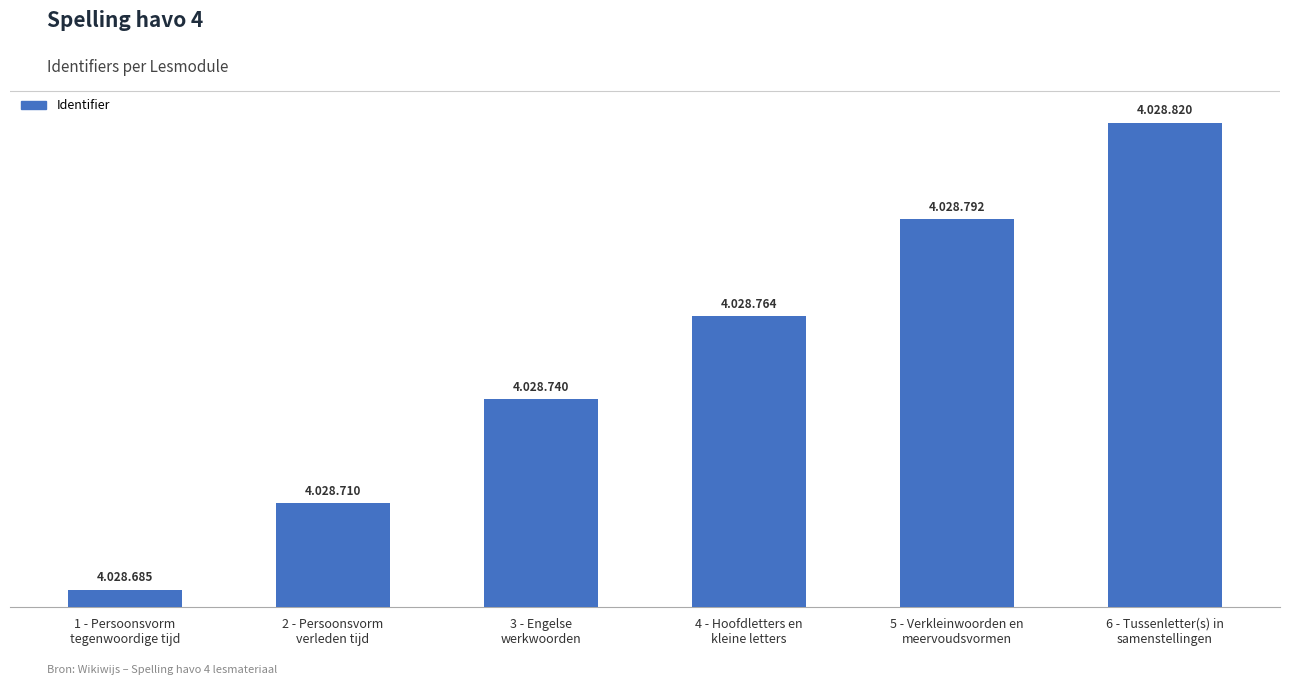

Which category has the highest value across all series?

6 - Tussenletter(s) in
samenstellingen